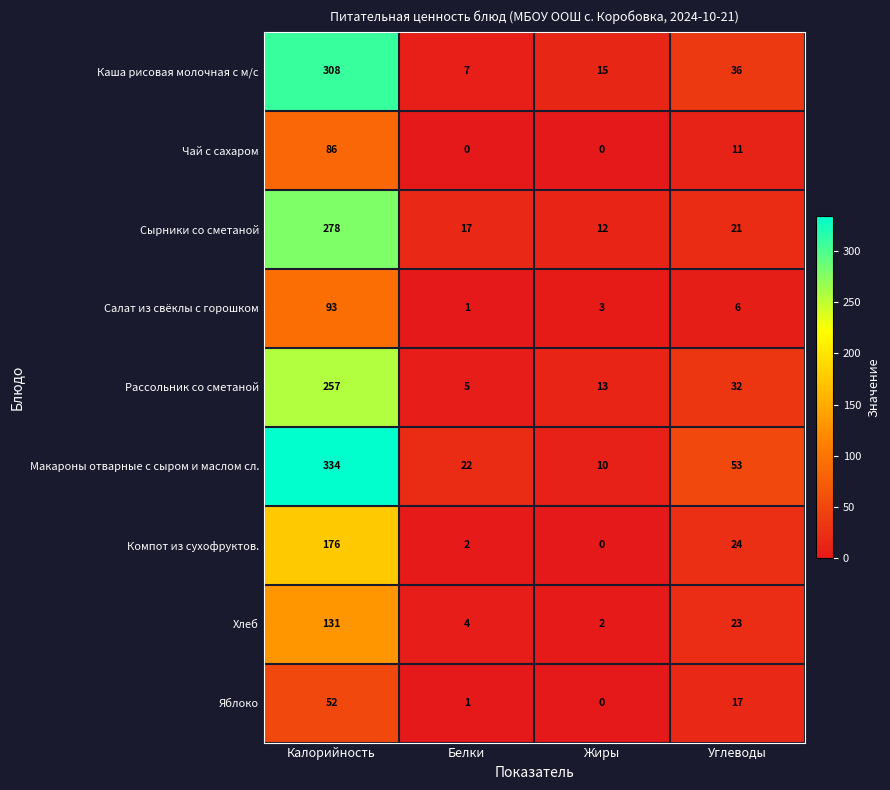

Which category has the highest value across all series?

Калорийность